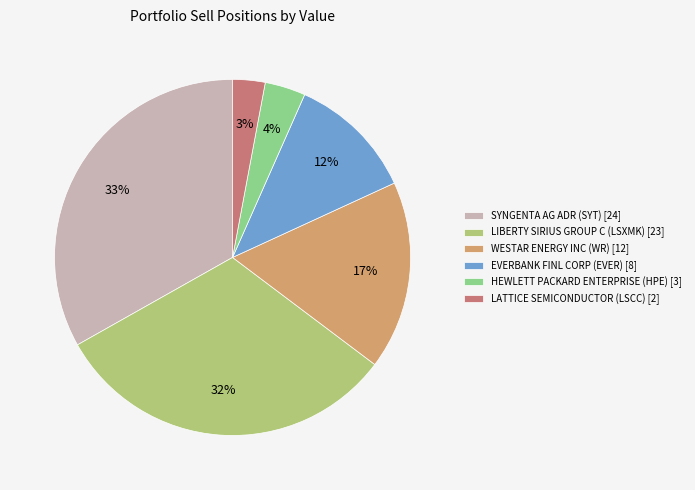

Is it true that WESTAR ENERGY INC (WR) is 17% of the pie?

True